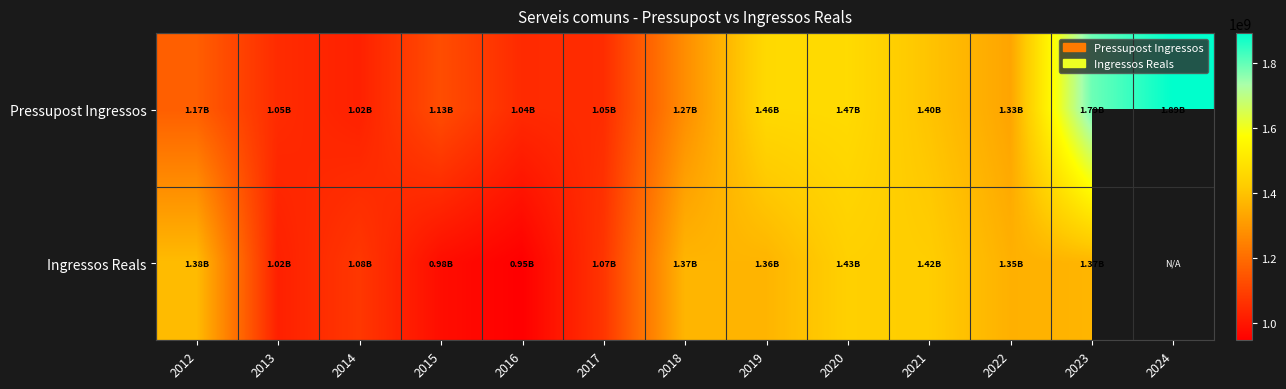

Which label corresponds to the largest value in the chart?

2024